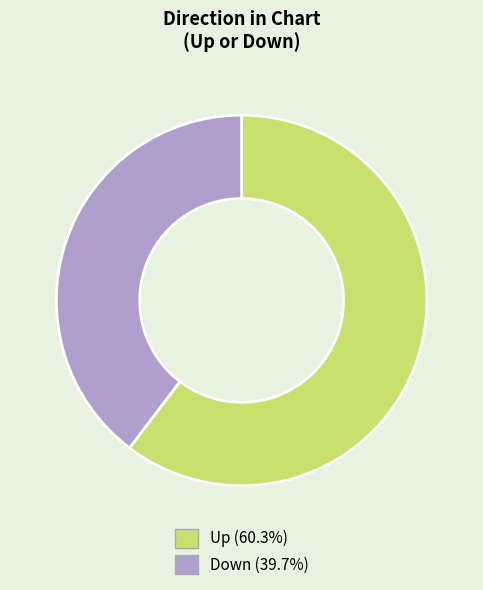

How many segments does this pie chart have?

2